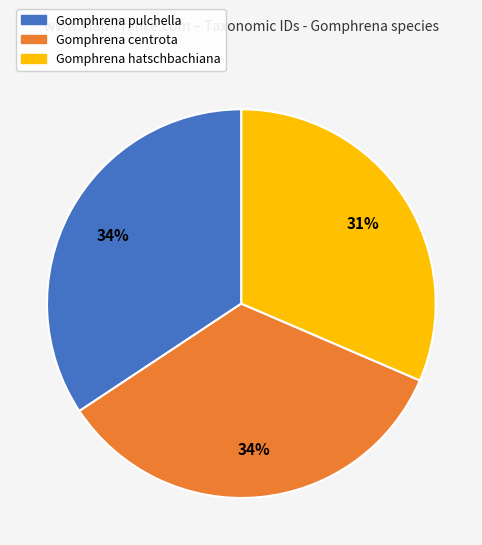

Is there any slice that represents more than half of the pie?

No